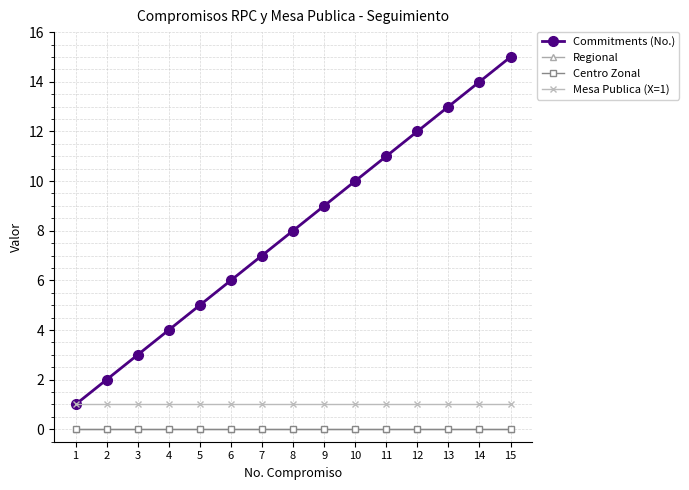

The value of Mesa Publica (X=1) at 11 is 1. True or false?

True